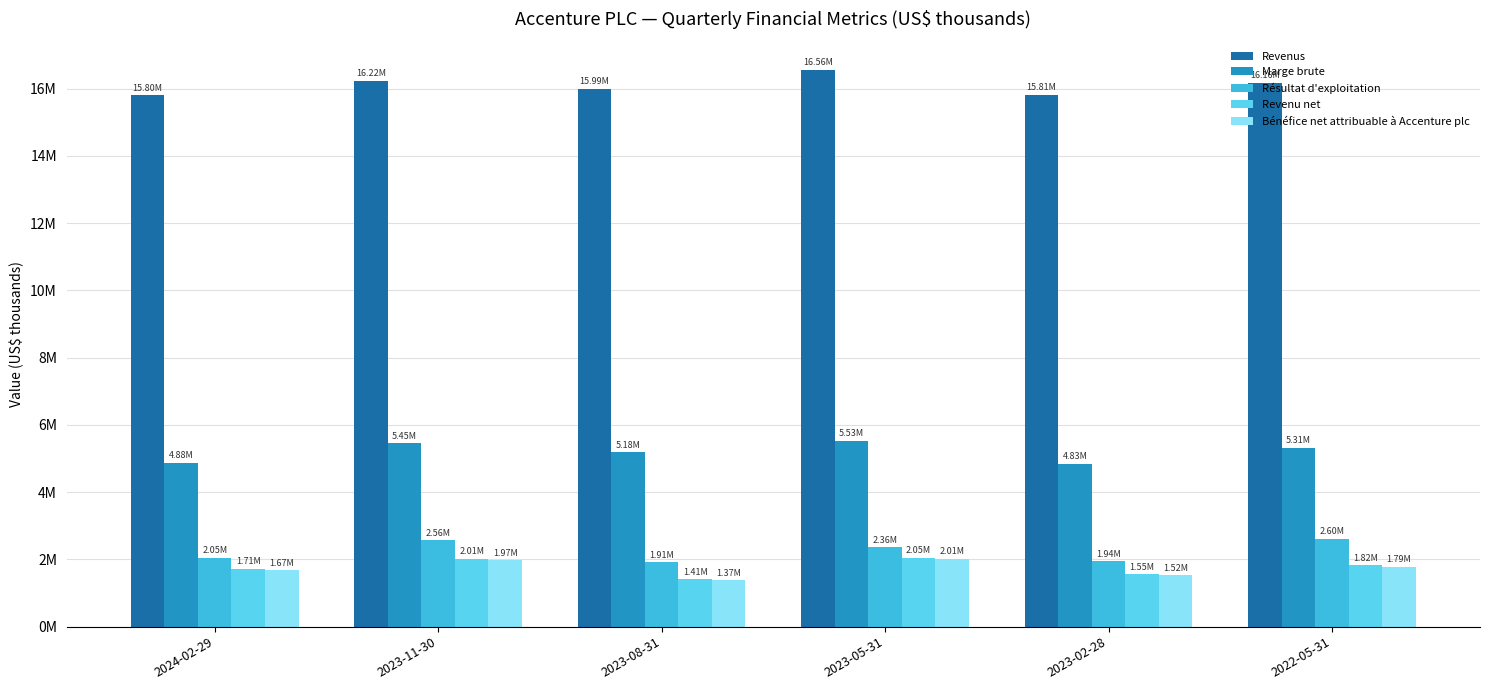

Does the chart contain any negative values?

No